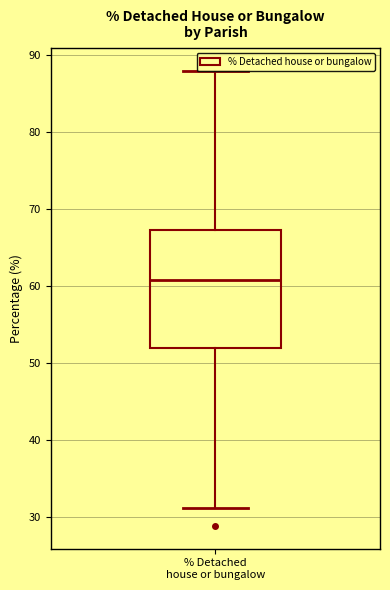

Where does the lower whisker of the box for % Detached house or bungalow end on the y-axis? The values are not printed on the chart, so give them approximately, as read against the axis.

31